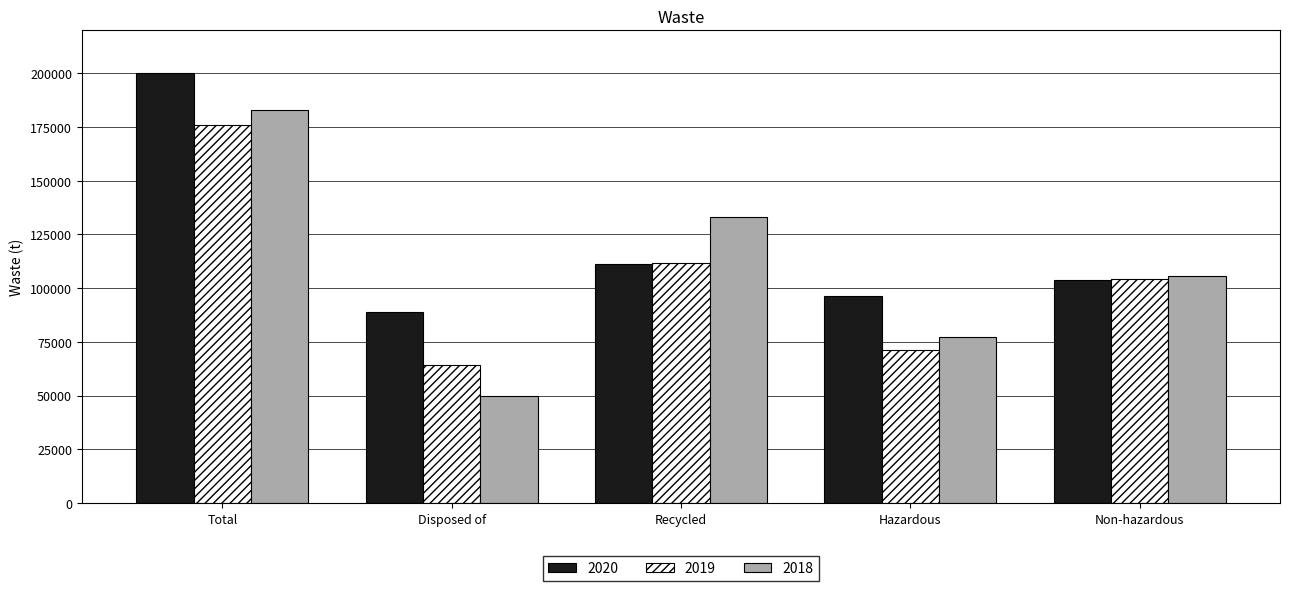

True or false: 2019 has a value of 231054 at Total.

False